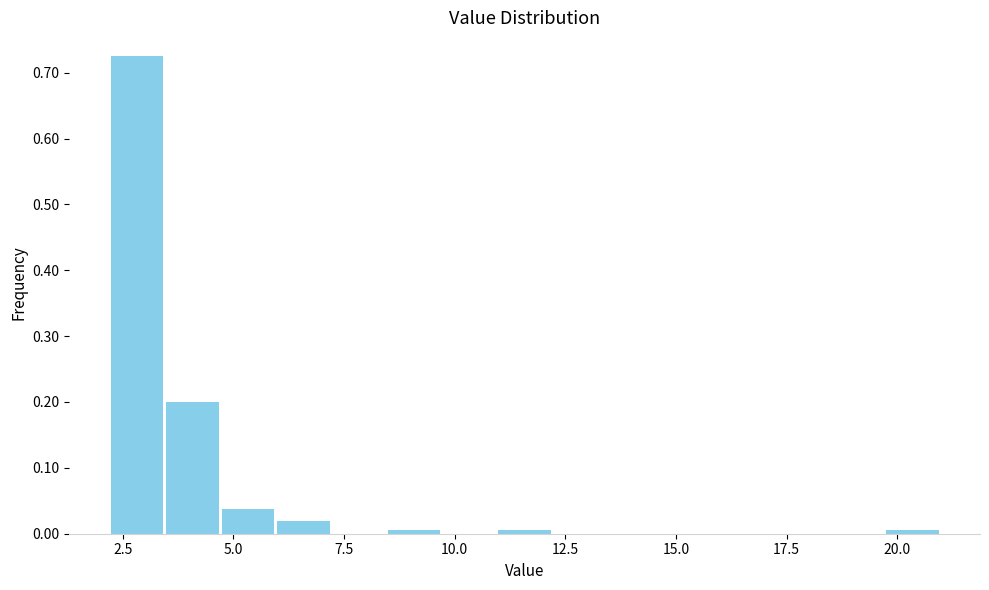

Read against the x-axis, roughly where is the centre of the tallest bar?

3.0